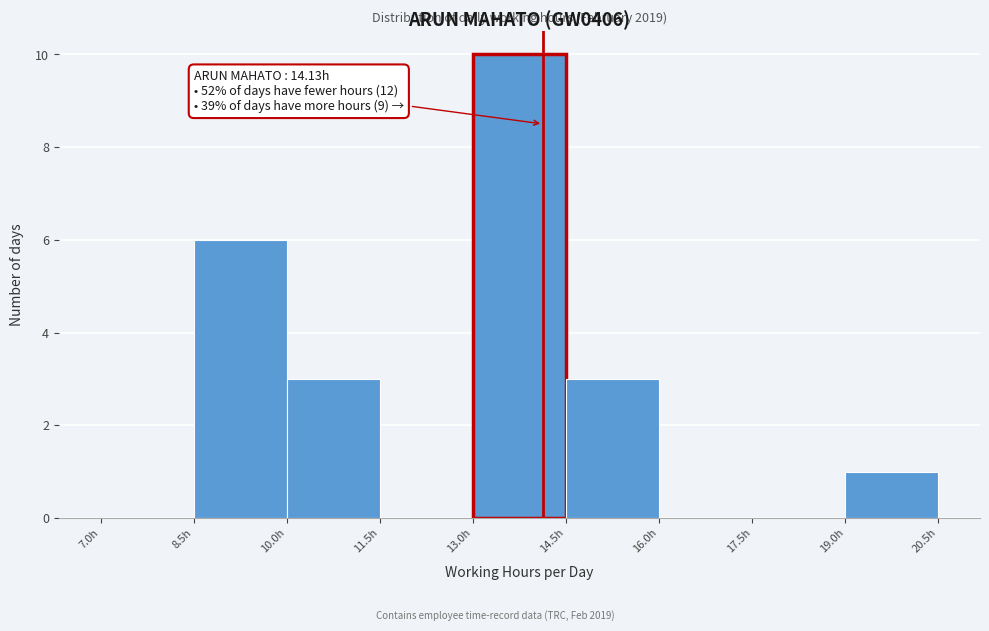

Which range on the x-axis has the tallest bar?

13.0 to 14.5